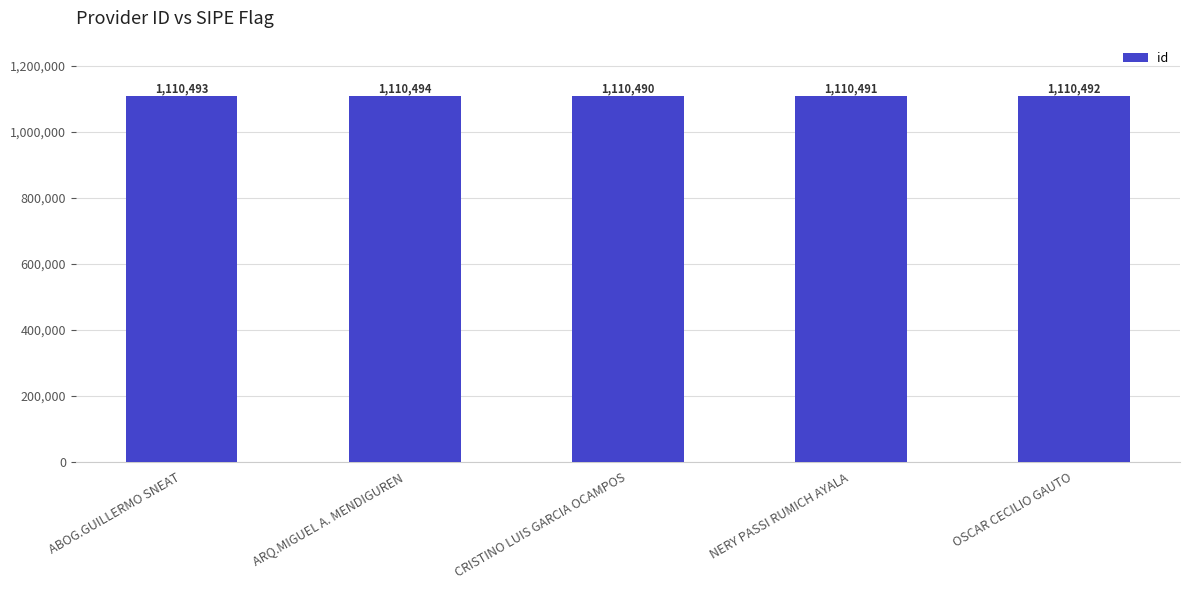

What is the average value?

1110492